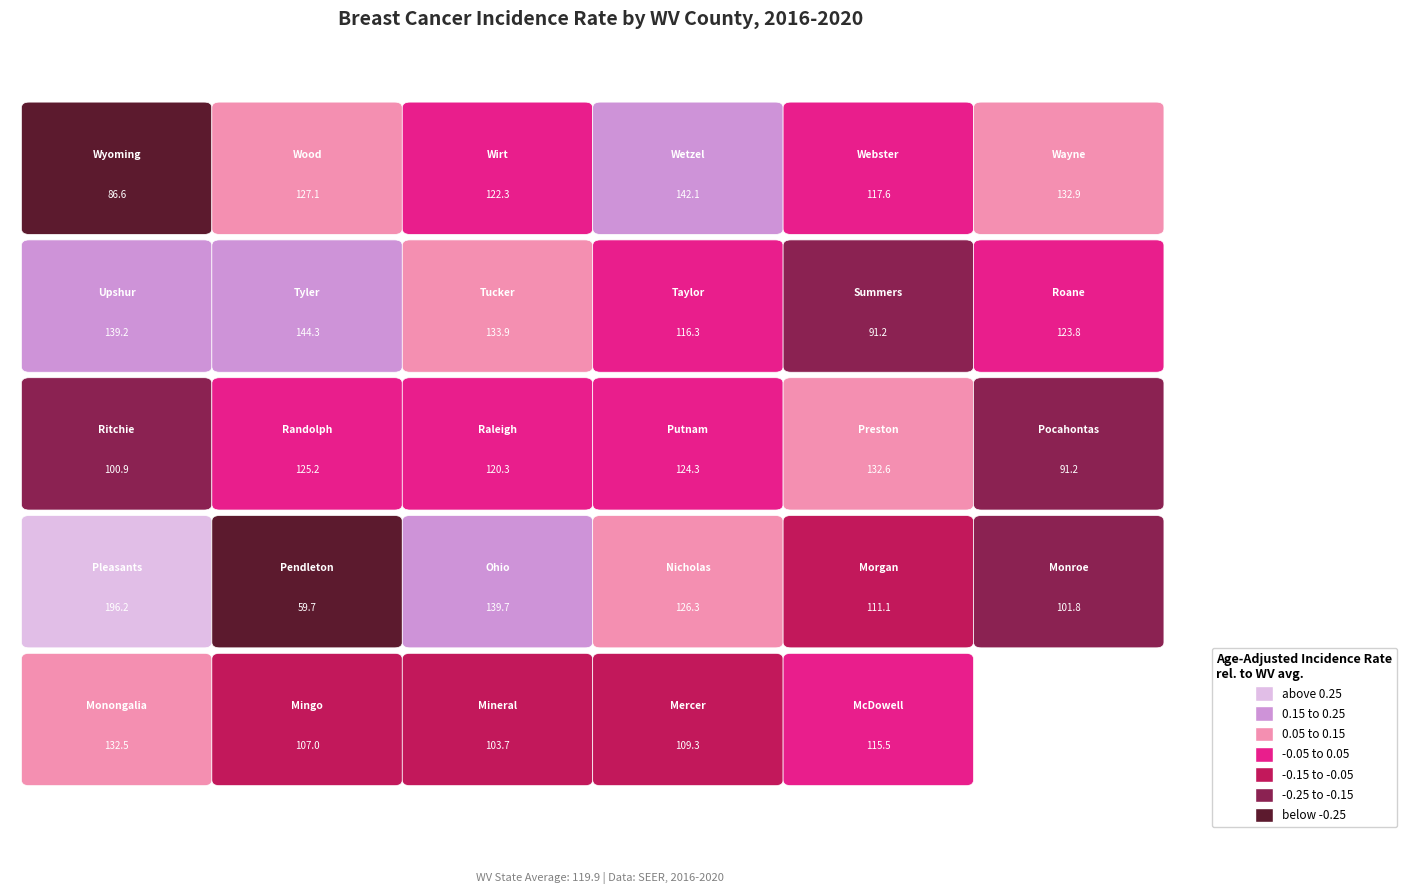

What is the change in value from Mingo County to Mercer County?

+2.3